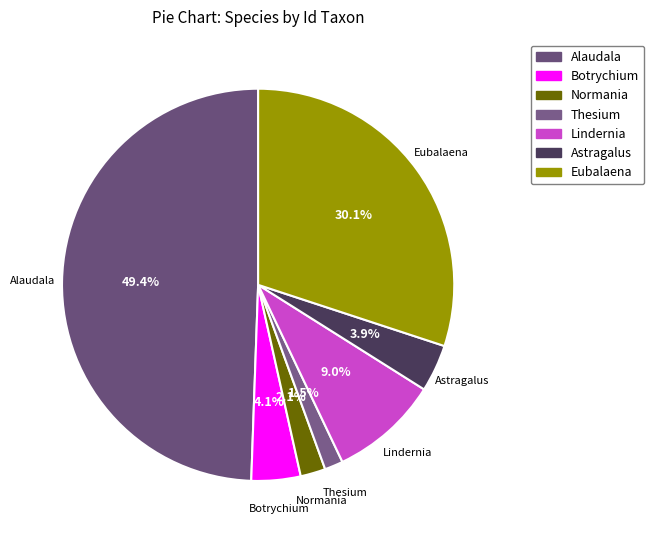

What is the smallest slice in the pie chart?

Thesium